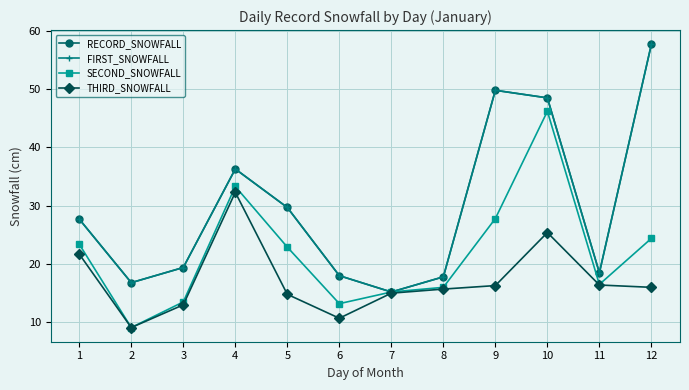

Is this an area chart (filled region under the line)?

No